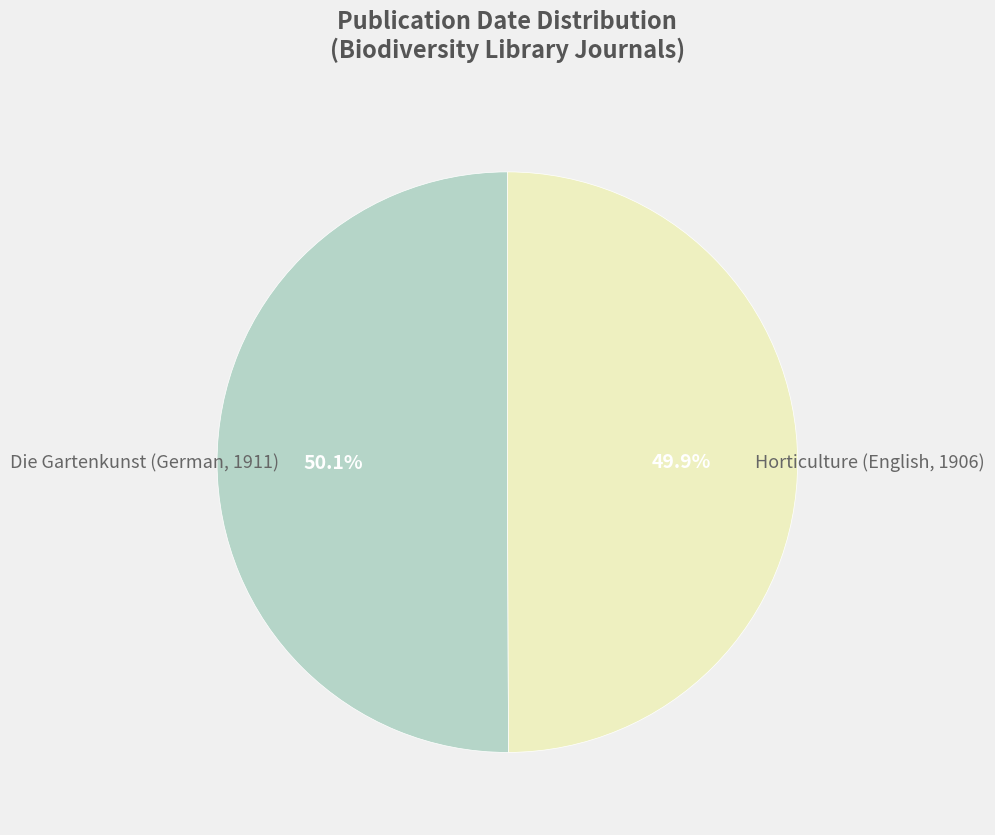

Is there a majority slice in this chart?

Yes